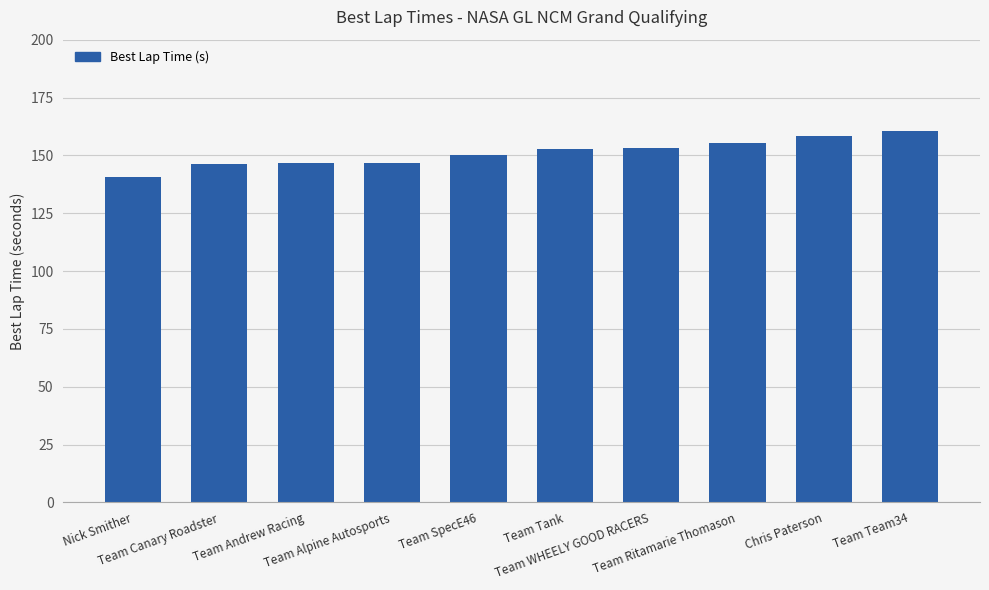

What is the difference between the maximum and minimum values?

20.1